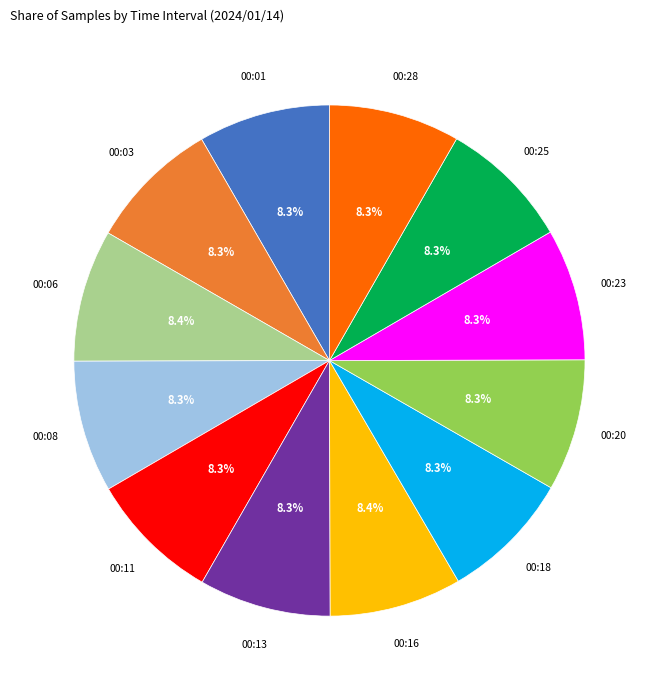

Is there a majority slice in this chart?

No